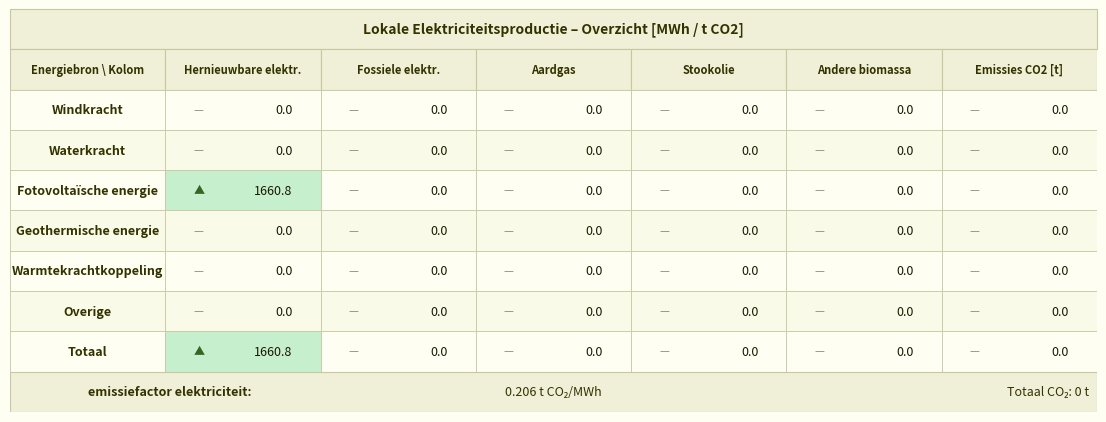

How many series are shown in this chart?

7